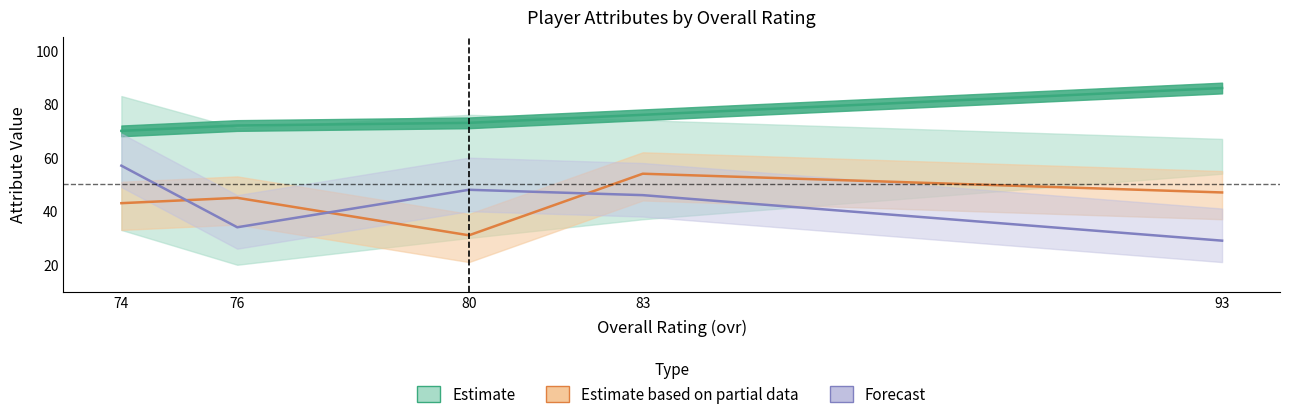

List the labels in order of break_tackles value, largest first.

74, 80, 83, 76, 93